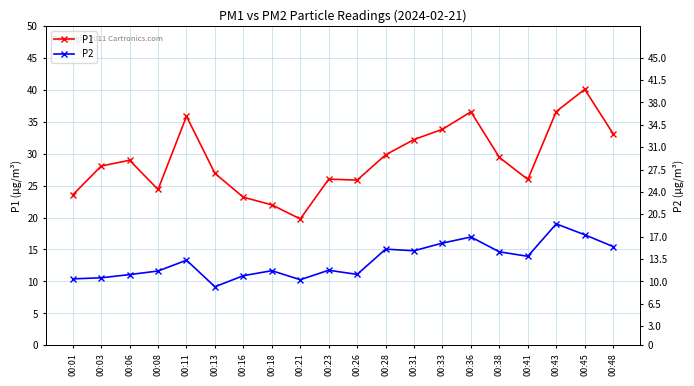

True or false: P1 and P2 intersect in this chart.

False